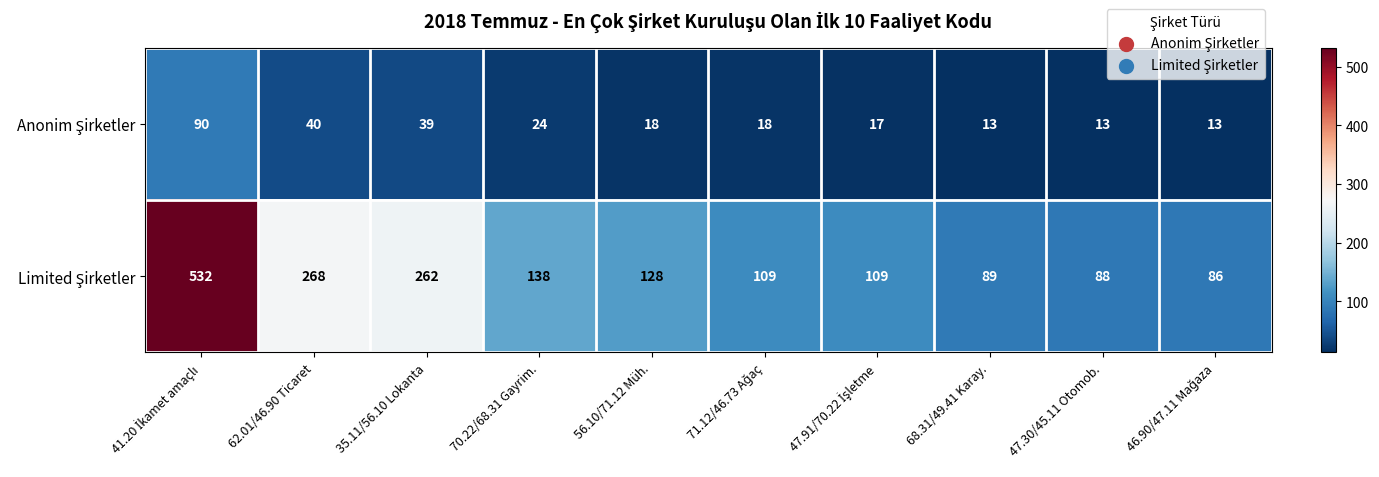

What is the minimum value shown in the chart?

13